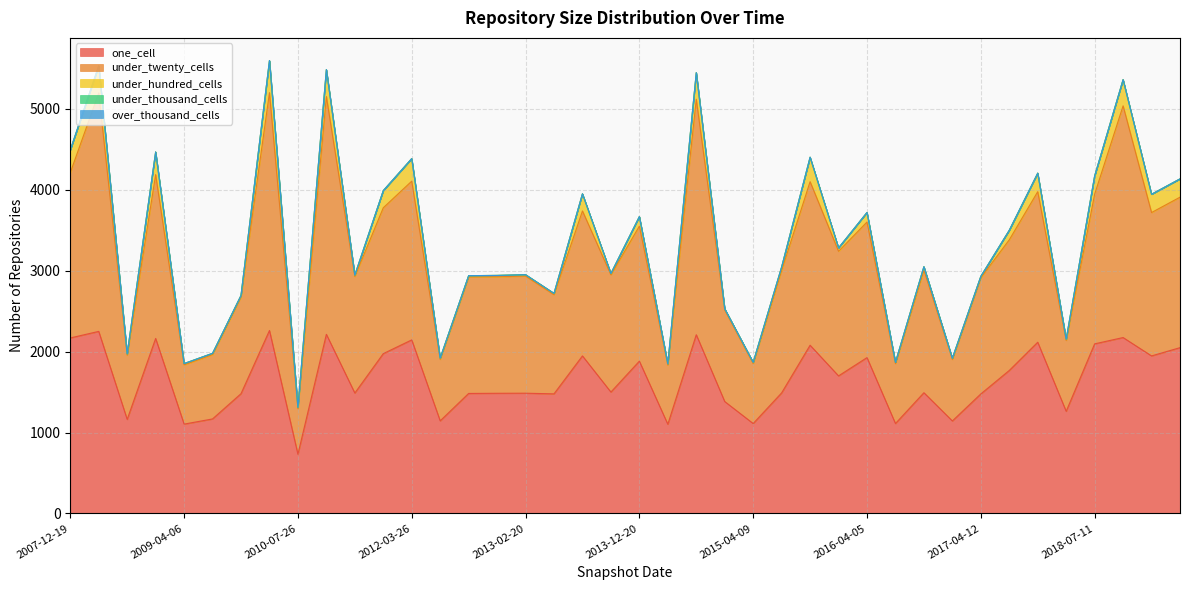

How many lines are shown in the chart?

5